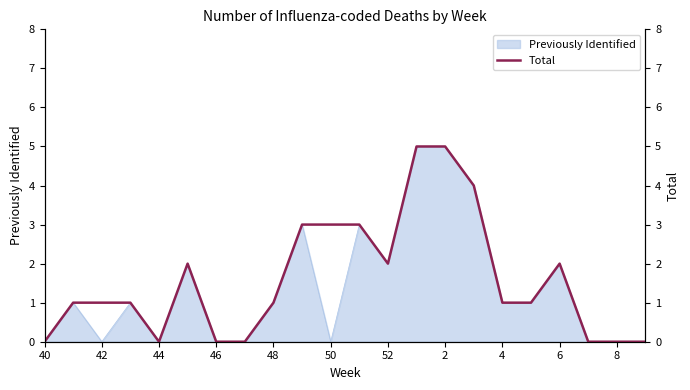

Which label corresponds to the smallest value in the chart?

40